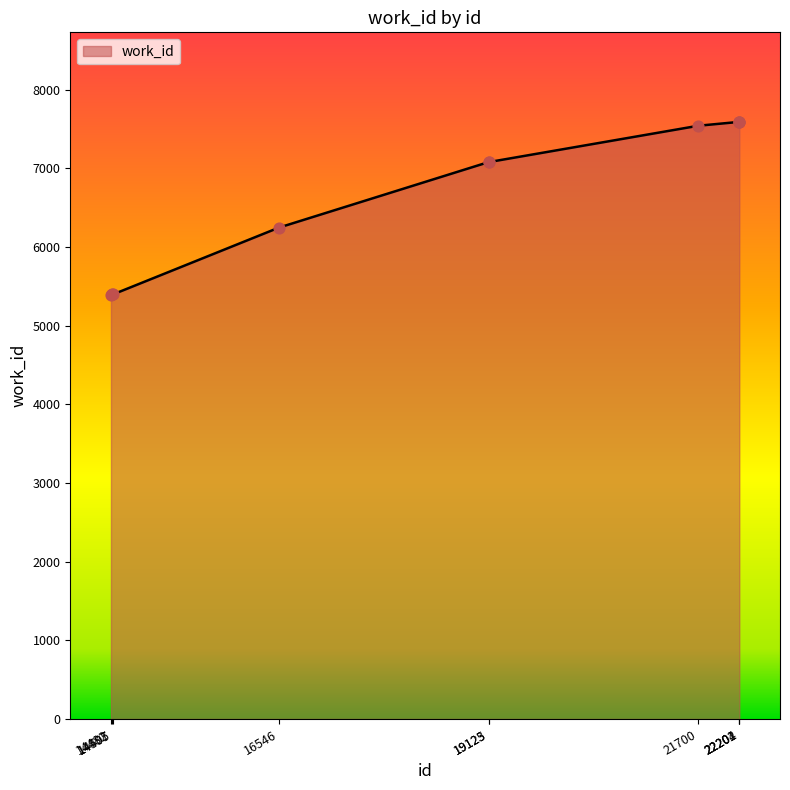

Between 22201 and 14482, which is larger?

22201